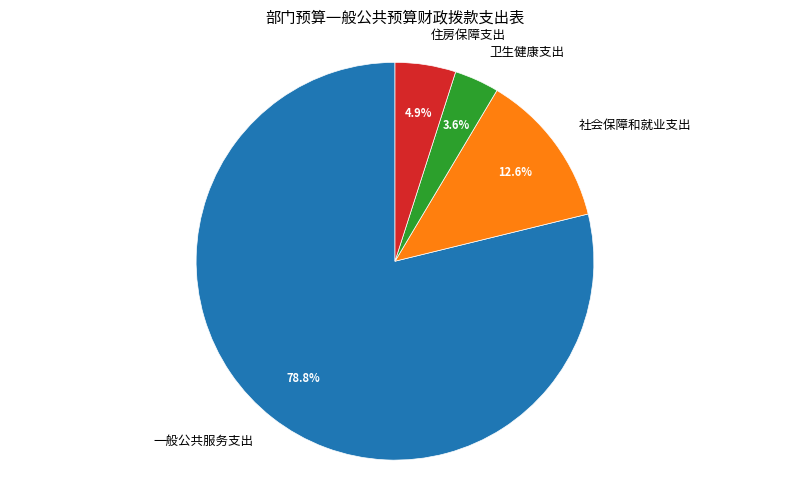

How much of the chart is everything except 卫生健康支出?

96.4%